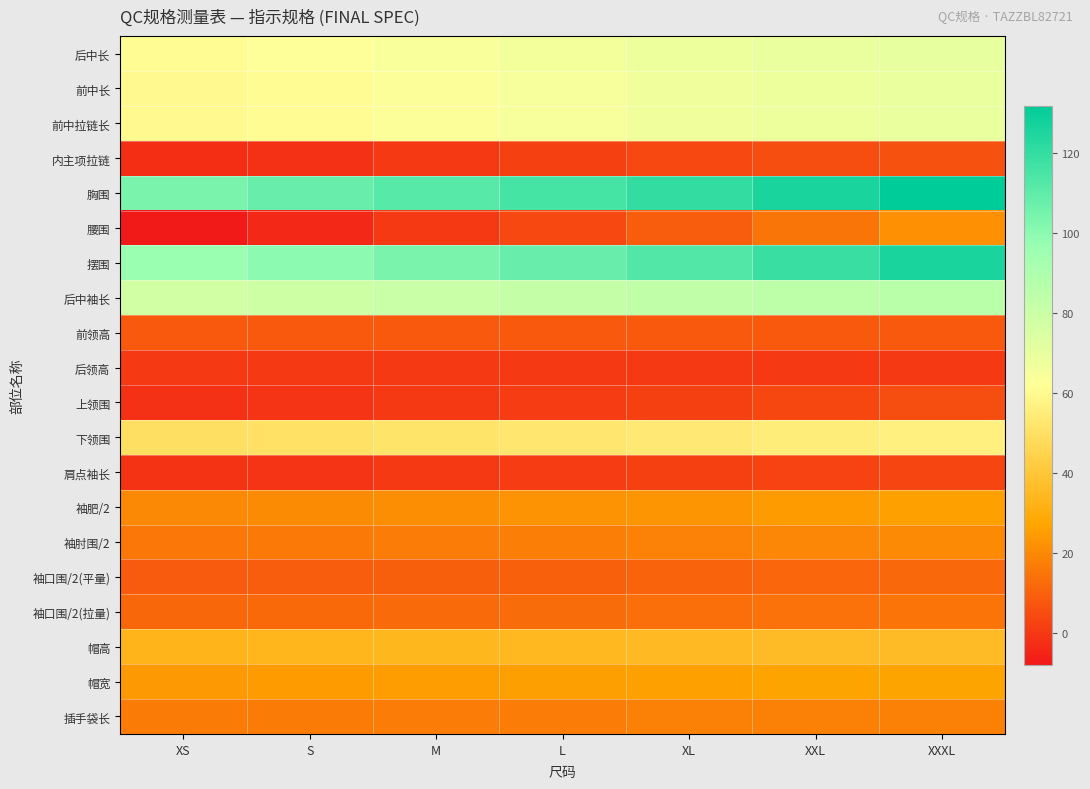

Reading left to right, extract all data points from this chart.

后中长: XS=61.0	S=62.0	M=64.0	L=66.0	XL=68.0	XXL=69.0	XXXL=70.0
前中长: XS=60.0	S=61.0	M=63.0	L=65.0	XL=67.0	XXL=68.0	XXXL=69.0
前中拉链长: XS=60.0	S=61.0	M=63.0	L=65.0	XL=67.0	XXL=68.0	XXXL=69.0
内主项拉链: XS=-3.0	S=-2.0	M=0.0	L=2.0	XL=4.0	XXL=5.0	XXXL=6.0
胸围: XS=104.0	S=108.0	M=112.0	L=116.0	XL=120.0	XXL=126.0	XXXL=132.0
腰围: XS=-8.0	S=-4.0	M=0.0	L=4.0	XL=9.0	XXL=15.0	XXXL=22.0
摆围: XS=96.0	S=100.0	M=104.0	L=108.0	XL=113.0	XXL=119.0	XXXL=126.0
后中袖长: XS=78.0	S=79.0	M=80.5	L=82.0	XL=83.5	XXL=84.6	XXXL=85.7
前领高: XS=8.0	S=8.0	M=8.0	L=8.0	XL=8.0	XXL=8.0	XXXL=8.0
后领高: XS=0.0	S=0.0	M=0.0	L=0.0	XL=0.0	XXL=0.0	XXXL=0.0
上领围: XS=-2.0	S=-1.0	M=0.0	L=1.0	XL=2.0	XXL=3.5	XXXL=5.0
下领围: XS=49.5	S=50.5	M=51.5	L=52.5	XL=53.5	XXL=55.0	XXXL=56.5
肩点袖长: XS=-1.5	S=-1.0	M=0.0	L=1.0	XL=2.0	XXL=2.5	XXXL=3.0
袖肥/2: XS=19.9	S=20.7	M=21.5	L=22.3	XL=23.1	XXL=24.4	XXXL=25.7
袖肘围/2: XS=15.6	S=16.3	M=17.0	L=17.7	XL=18.4	XXL=19.3	XXXL=20.2
袖口围/2(平量): XS=8.5	S=9.0	M=9.5	L=10.0	XL=10.5	XXL=11.2	XXXL=11.9
袖口围/2(拉量): XS=11.5	S=12.0	M=12.5	L=13.0	XL=13.5	XXL=14.2	XXXL=14.9
帽高: XS=33.0	S=33.5	M=34.0	L=34.5	XL=35.0	XXL=35.5	XXXL=35.5
帽宽: XS=24.0	S=24.5	M=25.0	L=25.5	XL=26.0	XXL=26.8	XXXL=26.8
插手袋长: XS=16.5	S=16.5	M=17.0	L=17.0	XL=18.0	XXL=18.0	XXXL=18.0